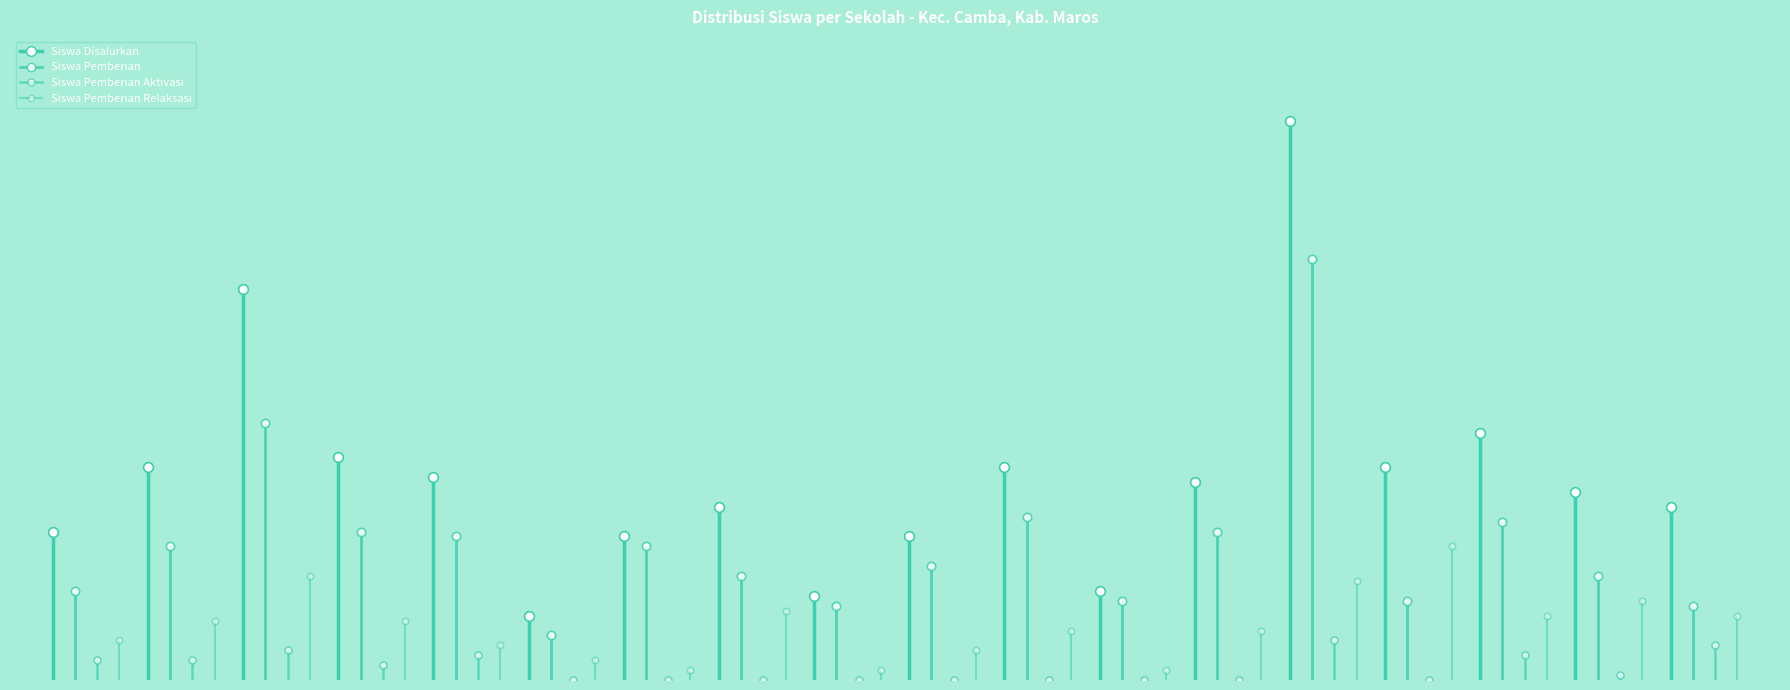

What is the sum of all Siswa Pemberian values?

18